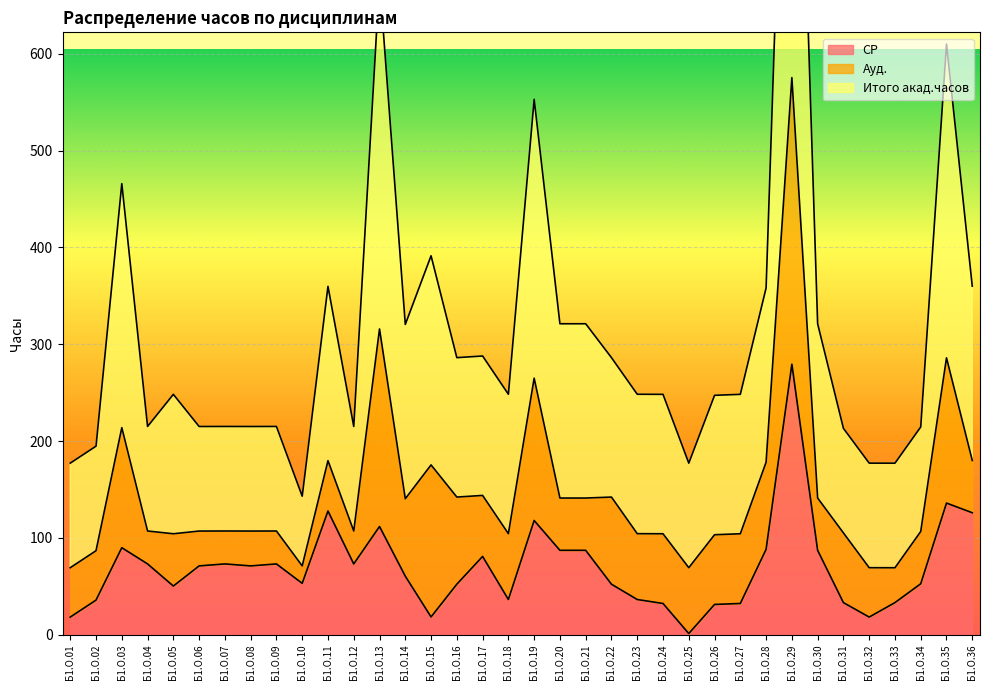

What is the lowest value of the СР series?

1.1